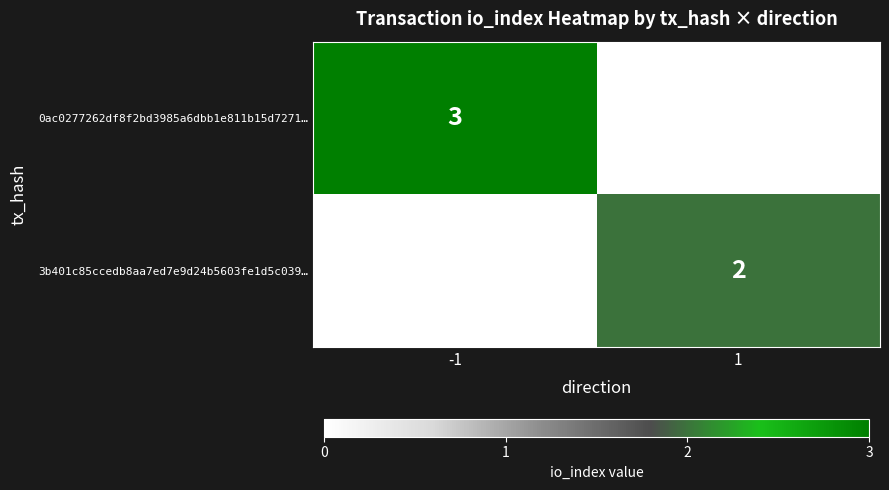

Is the value of 0ac0277262df8f2bd3985a6dbb1e811b15d7271… at -1 greater than the value of 3b401c85ccedb8aa7ed7e9d24b5603fe1d5c039… at 1?

Yes